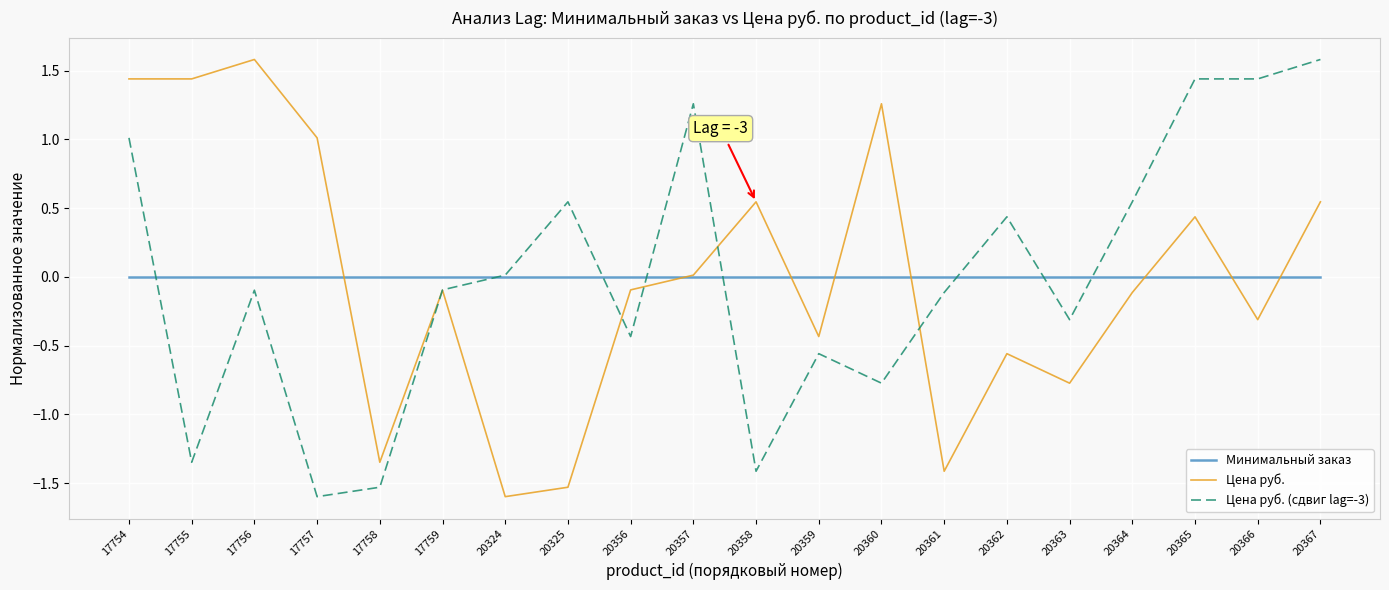

At 20367, list the series in order from largest to smallest.

Цена руб. (сдвиг lag=-3), Цена руб., Минимальный заказ